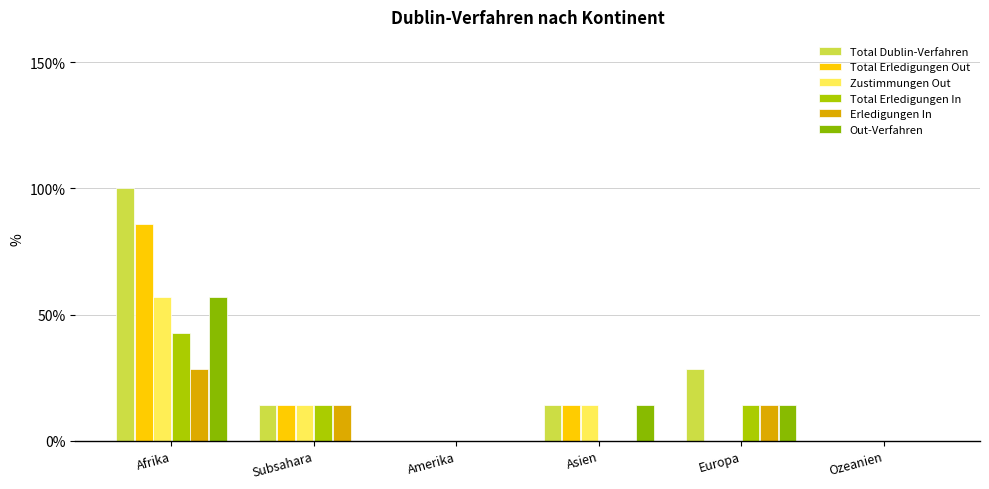

Between Afrika and Asien, which is larger?

Afrika